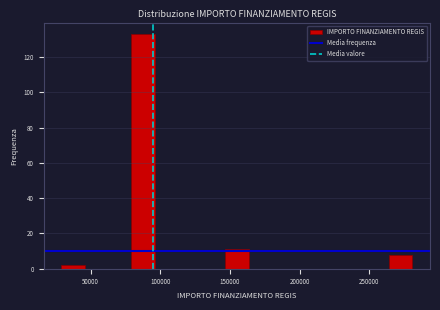

Around what value on the x-axis is the tallest bar? Give the approximate position of its centre, as read against the axis.

90000